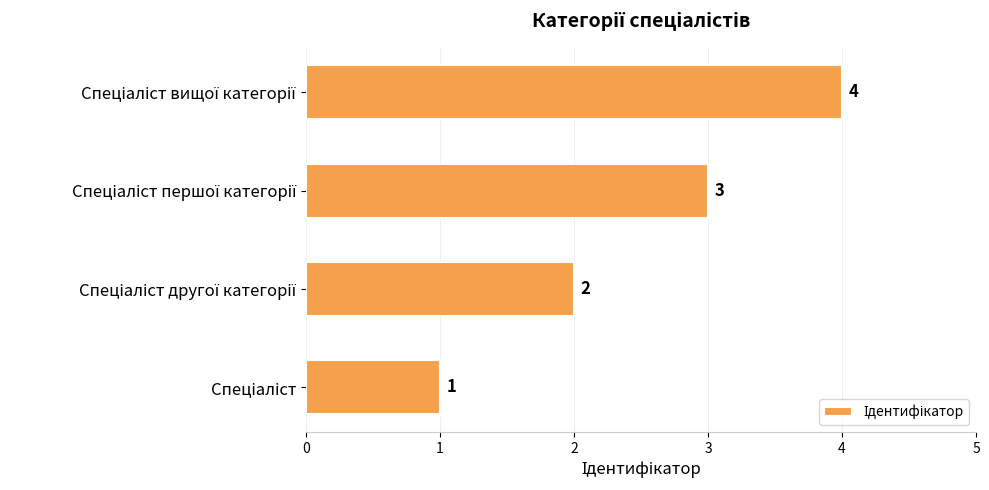

How many values are between 2 and 4?

3